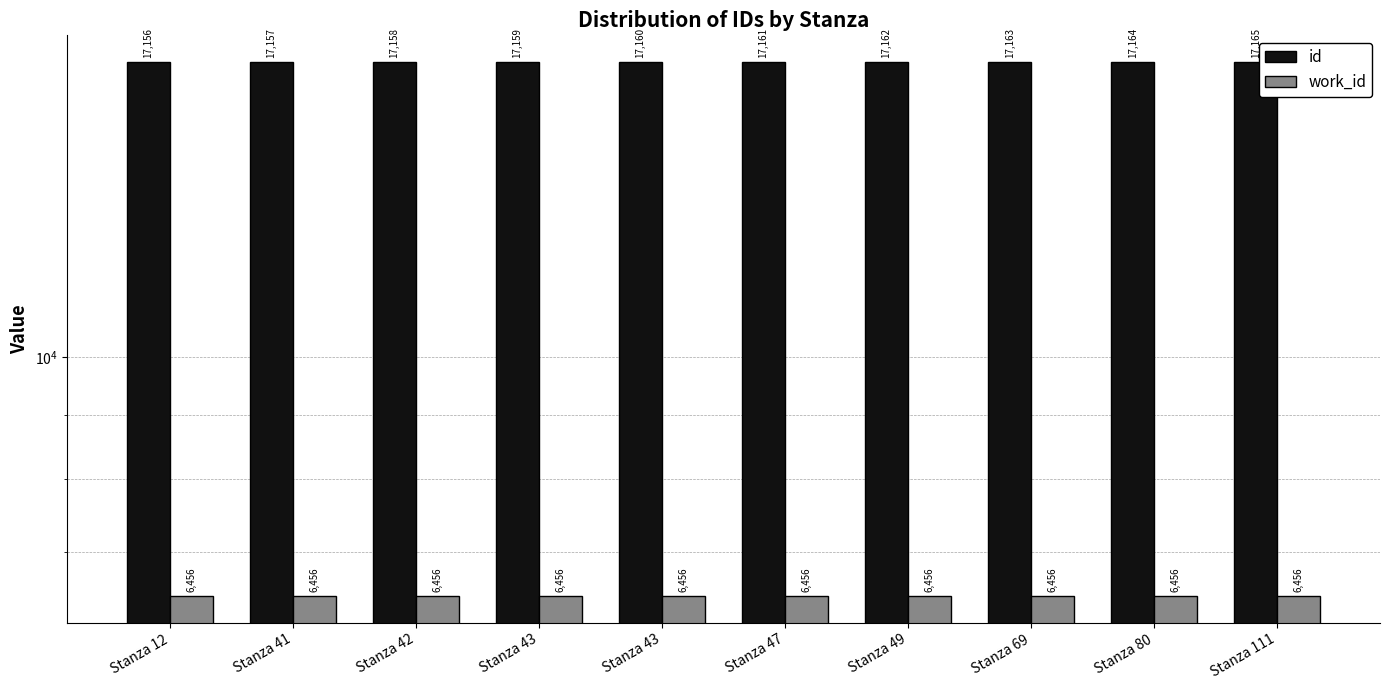

What is the difference between the second highest and second lowest values in the id series?

7